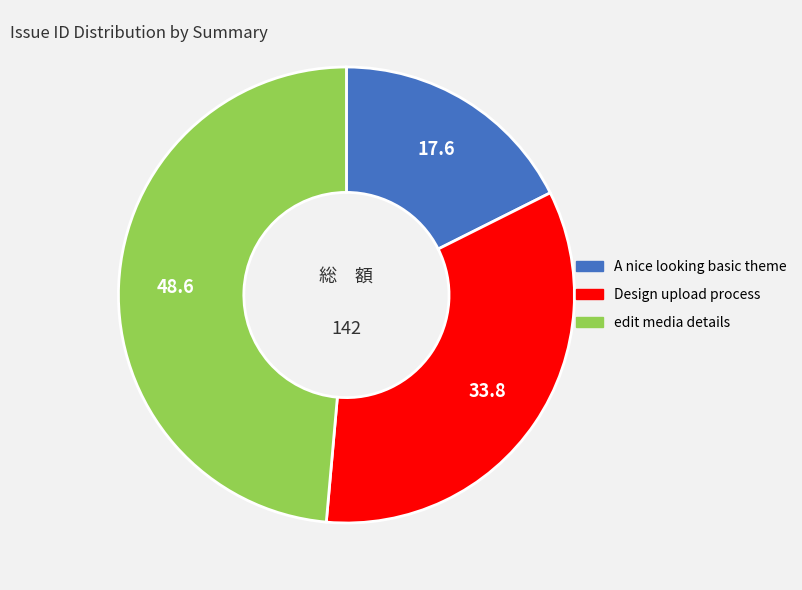

Combined, do Design upload process and A nice looking basic theme account for over 50%?

Yes